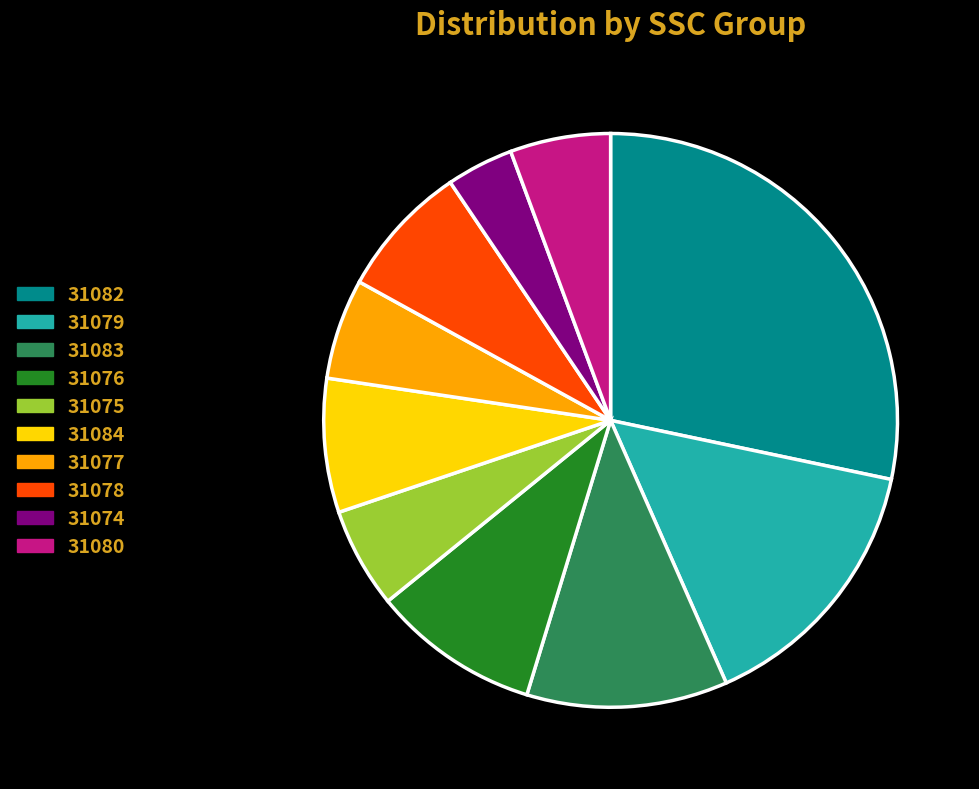

Is there a majority slice in this chart?

No